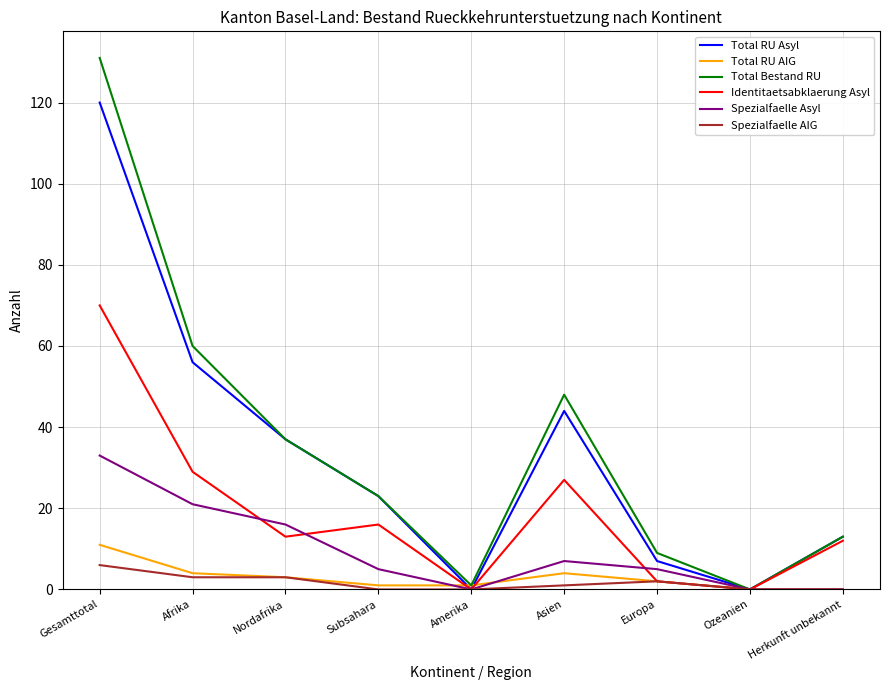

True or false: Total Bestand RU has more than 2 points higher than both neighbors.

False